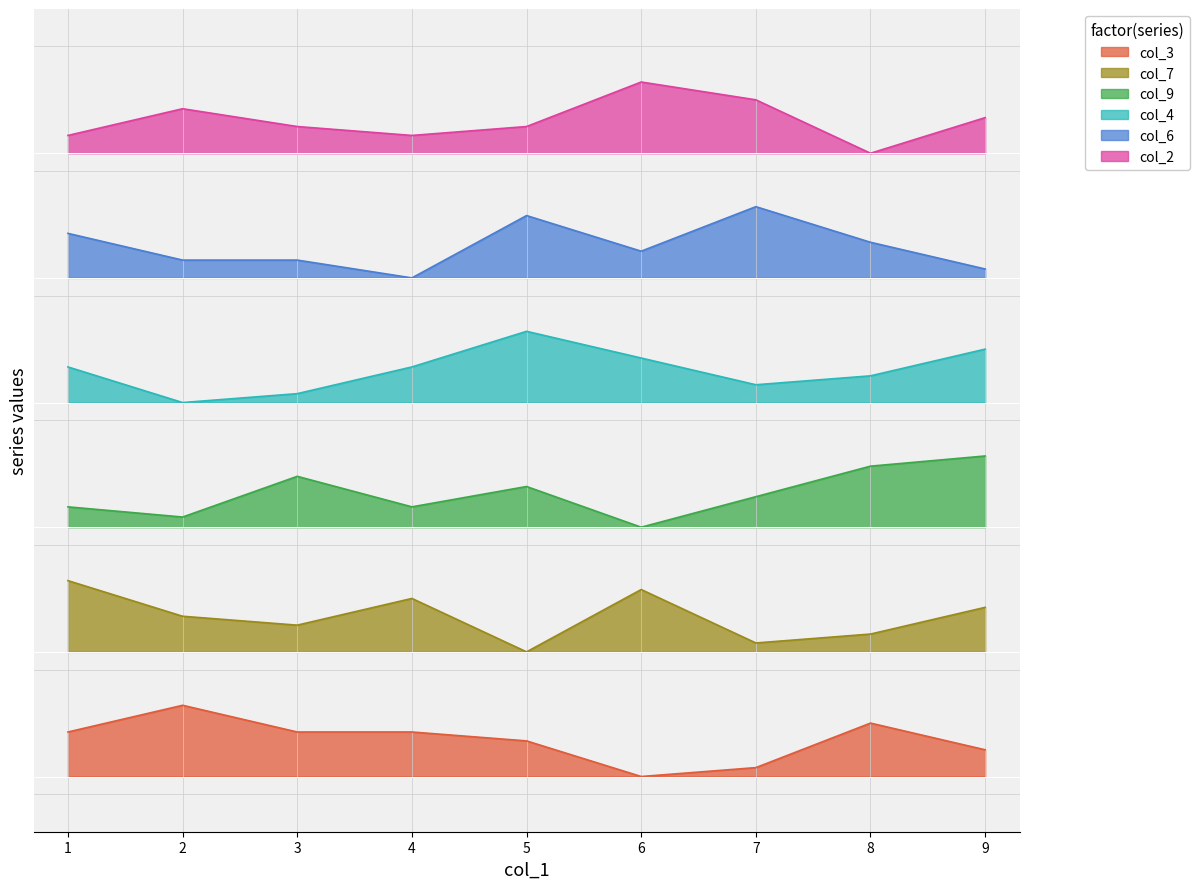

At 3, list the series in order from smallest to largest.

col_3, col_7, col_9, col_4, col_6, col_2